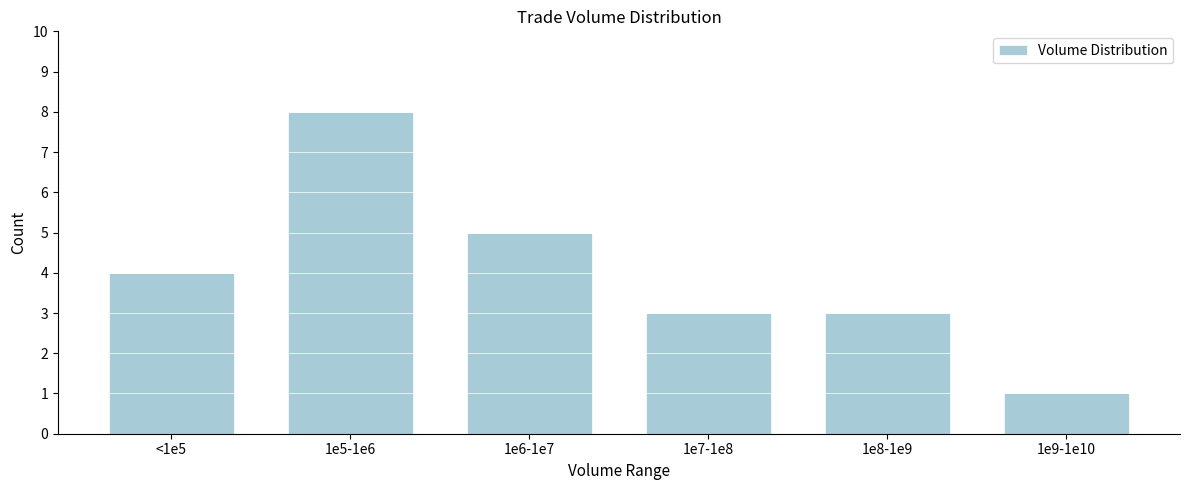

Reading left to right, transcribe all the data shown in this chart.

<1e5=4	1e5-1e6=8	1e6-1e7=5	1e7-1e8=3	1e8-1e9=3	1e9-1e10=1